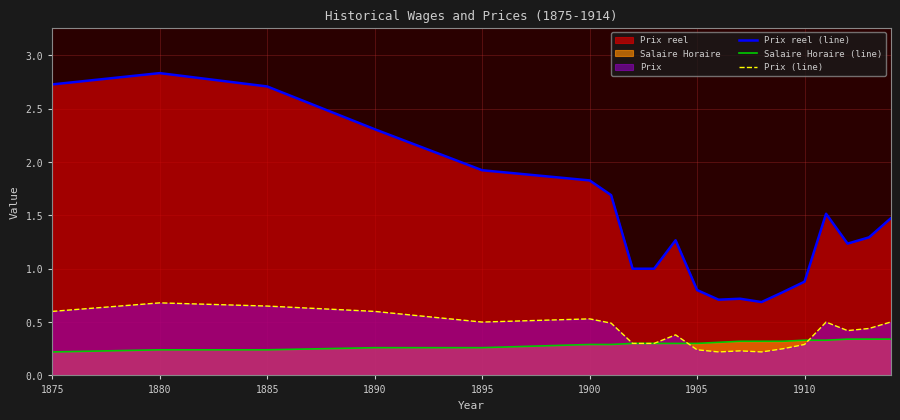

Rank the series at 1890 from highest to lowest value.

Prix reel (line), Prix (line), Salaire Horaire (line)